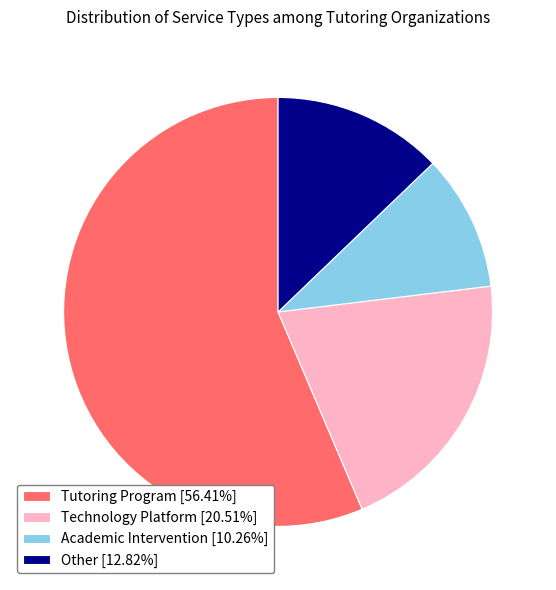

Which has a higher value, Academic Intervention or Tutoring Program?

Tutoring Program